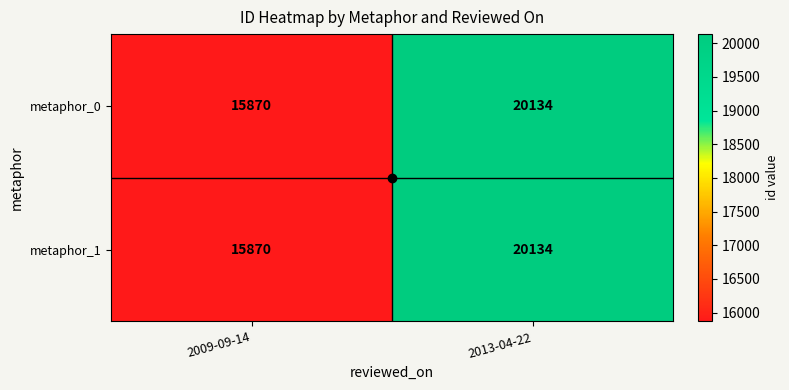

The value of metaphor_0 at 2013-04-22 is 20134. True or false?

True